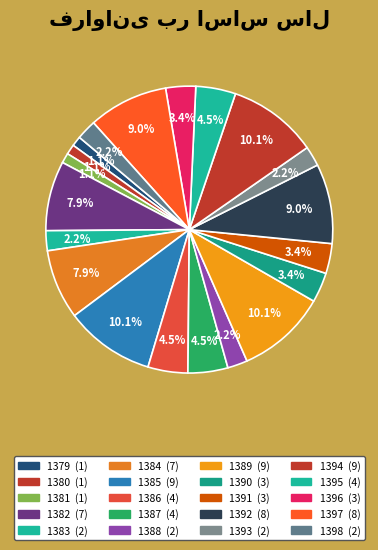

To the nearest percent, what portion does 1393 represent?

2%